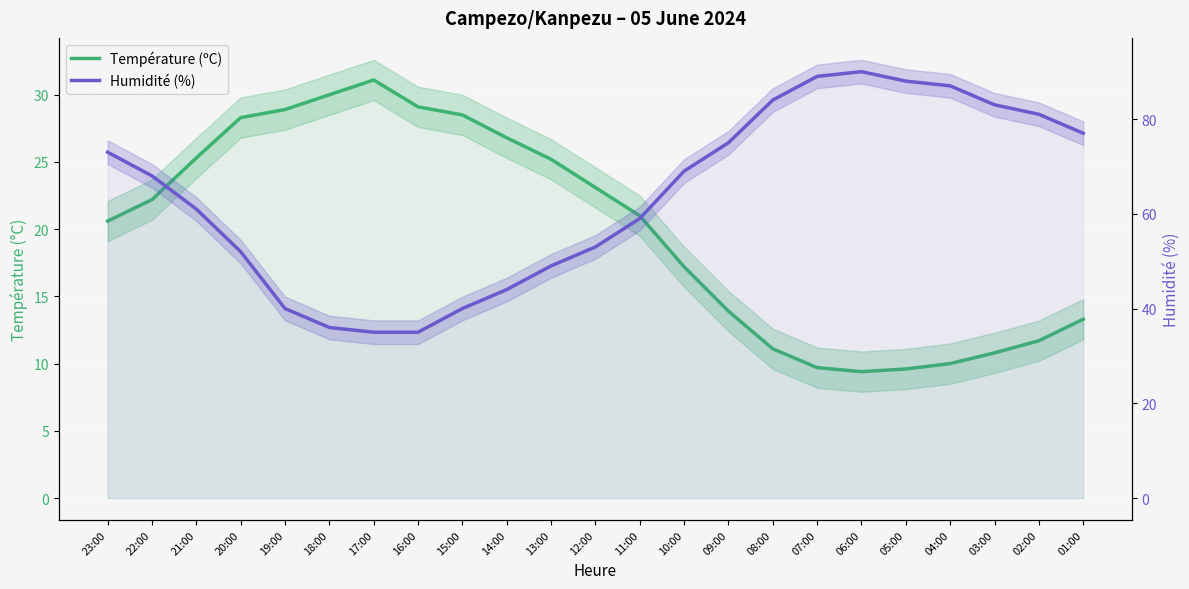

Does the chart display data point markers on the line(s)?

No